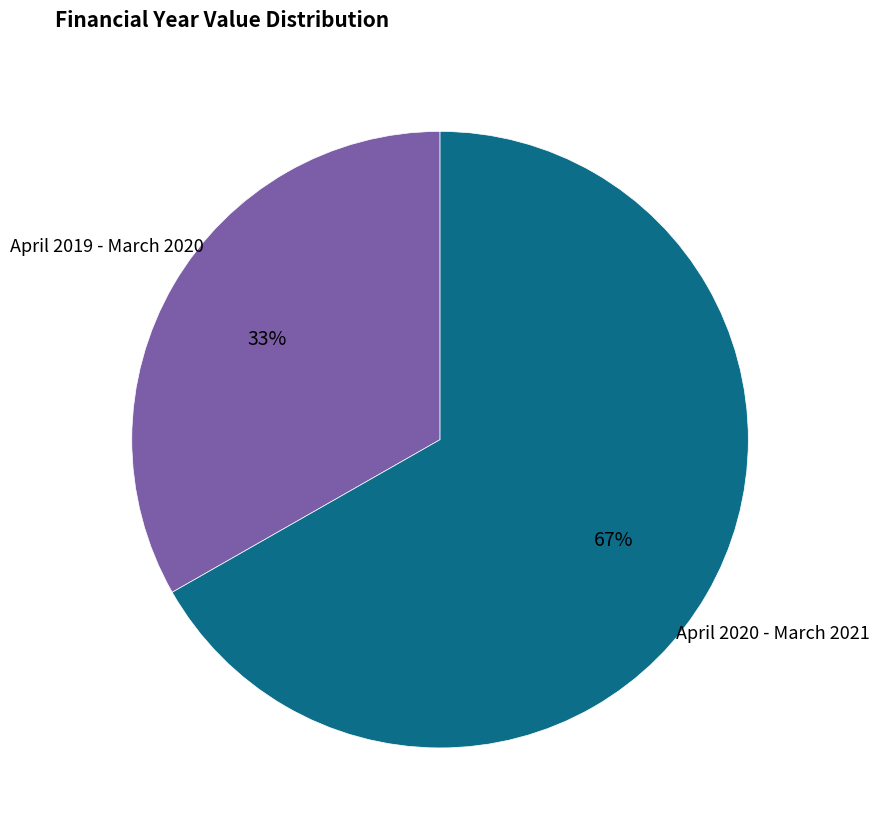

Combined, do April 2019 - March 2020 and April 2020 - March 2021 account for over 50%?

Yes